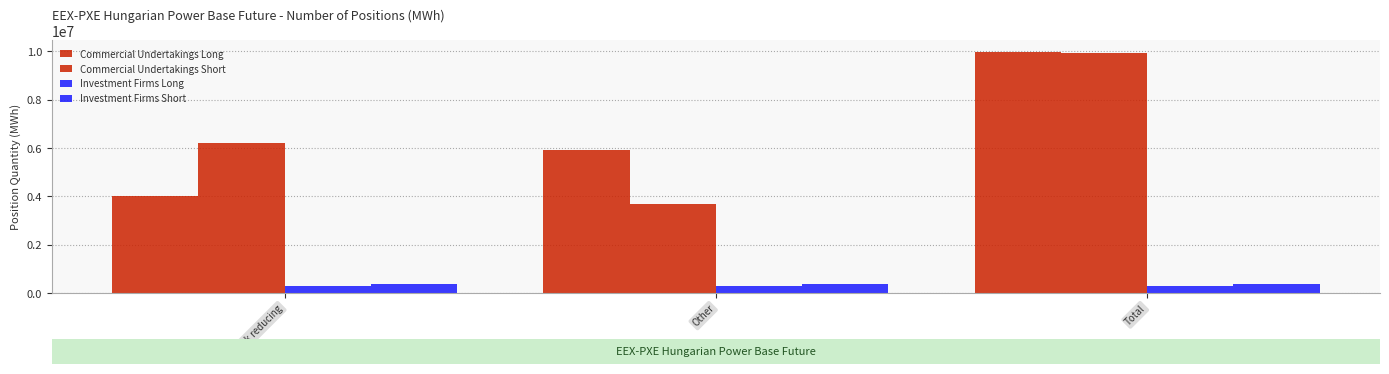

What is the difference between the second highest and minimum values in the Commercial Undertakings Short series?

2523219